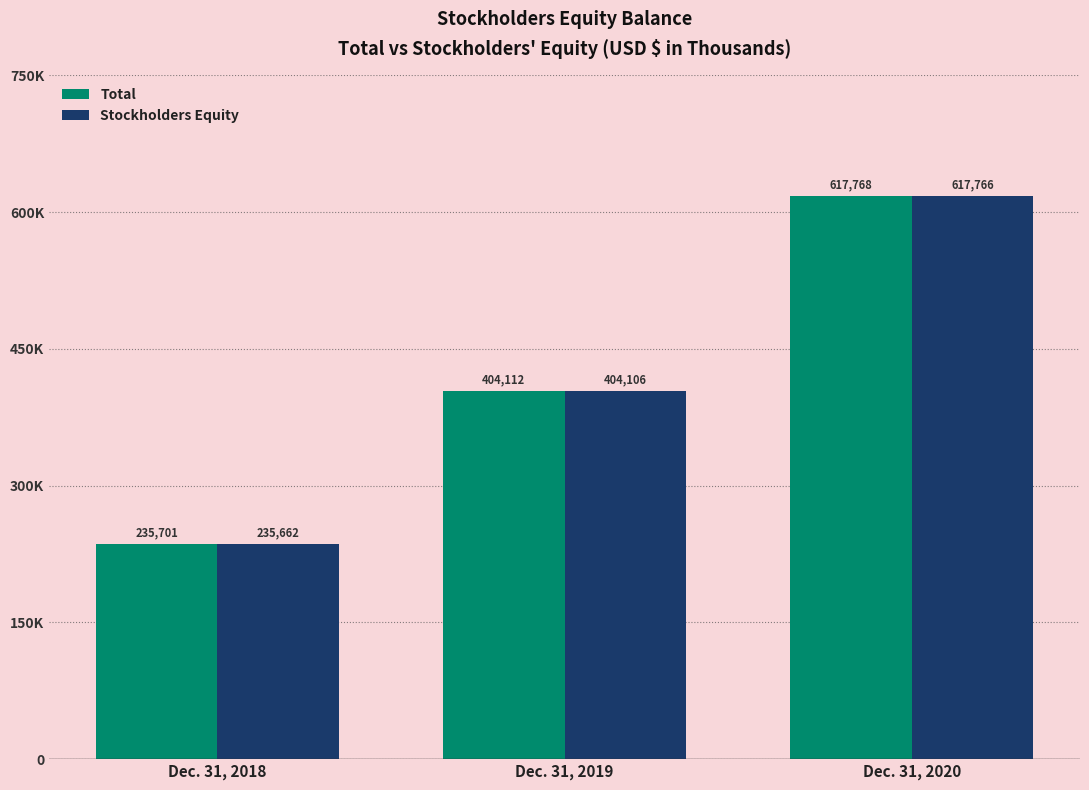

What is the difference between the highest and lowest values at Dec. 31, 2019?

6